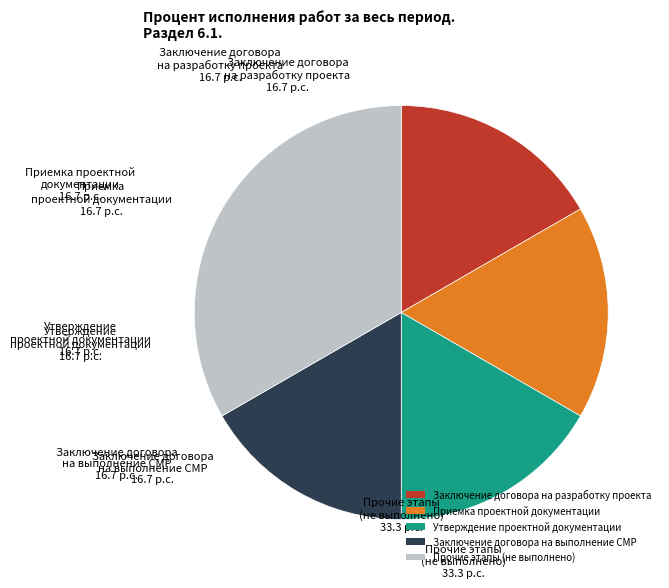

How many slices are in this pie chart?

5